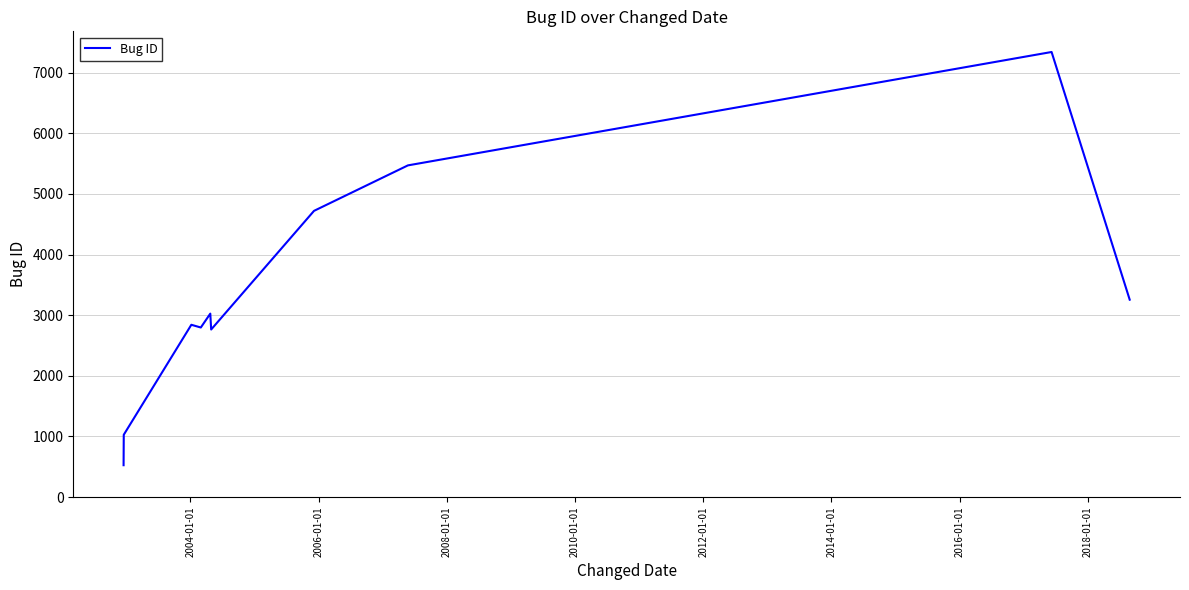

What is the maximum value shown in the chart?

7341